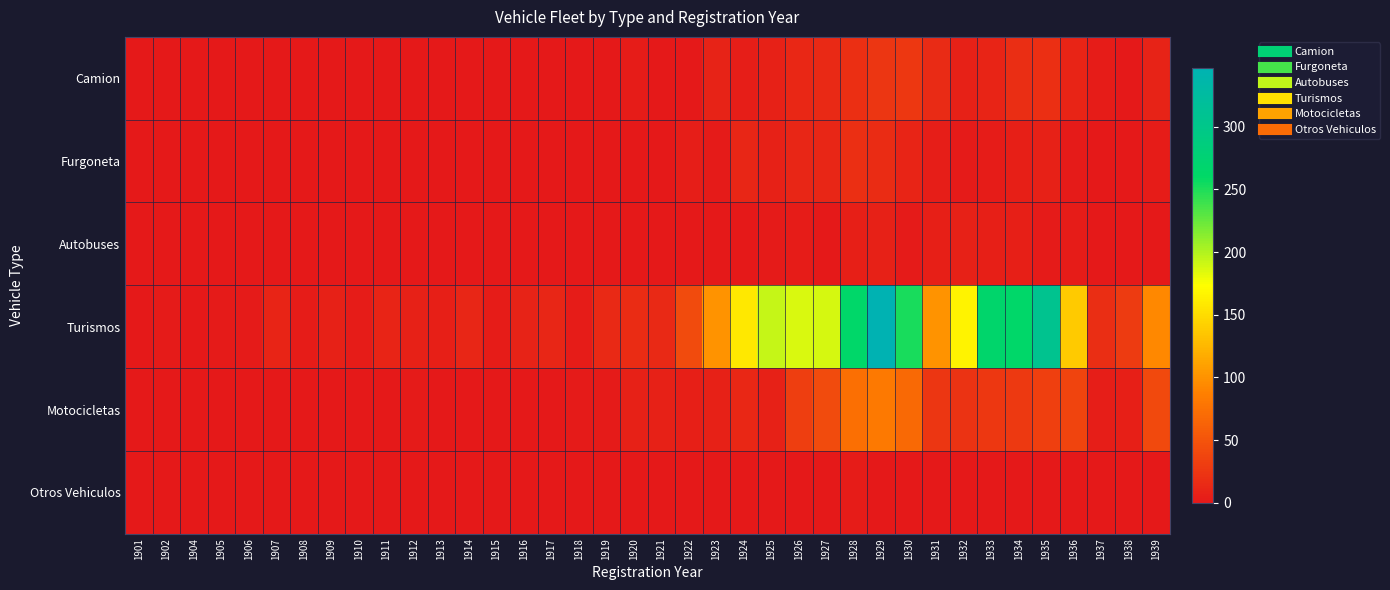

Reading left to right, what are all the values shown in this chart?

Camion: 1901=0	1902=1	1904=0	1905=0	1906=0	1907=0	1908=1	1909=1	1910=0	1911=0	1912=0	1913=0	1914=0	1915=1	1916=0	1917=0	1918=0	1919=1	1920=4	1921=0	1922=1	1923=9	1924=5	1925=7	1926=13	1927=14	1928=20	1929=25	1930=26	1931=15	1932=7	1933=10	1934=18	1935=20	1936=10	1937=4	1938=1	1939=9
Furgoneta: 1901=0	1902=0	1904=0	1905=0	1906=1	1907=0	1908=0	1909=1	1910=0	1911=1	1912=0	1913=1	1914=0	1915=0	1916=0	1917=0	1918=0	1919=1	1920=0	1921=0	1922=5	1923=2	1924=11	1925=8	1926=11	1927=12	1928=19	1929=17	1930=10	1931=5	1932=2	1933=3	1934=6	1935=8	1936=2	1937=0	1938=1	1939=3
Autobuses: 1901=0	1902=0	1904=0	1905=0	1906=0	1907=0	1908=0	1909=1	1910=0	1911=0	1912=0	1913=0	1914=0	1915=0	1916=1	1917=1	1918=0	1919=1	1920=0	1921=0	1922=0	1923=1	1924=0	1925=2	1926=3	1927=1	1928=6	1929=8	1930=2	1931=6	1932=7	1933=6	1934=6	1935=2	1936=4	1937=0	1938=1	1939=1
Turismos: 1901=1	1902=2	1904=1	1905=2	1906=2	1907=10	1908=4	1909=7	1910=3	1911=10	1912=7	1913=6	1914=11	1915=4	1916=9	1917=11	1918=4	1919=14	1920=17	1921=14	1922=43	1923=101	1924=158	1925=193	1926=186	1927=188	1928=264	1929=347	1930=251	1931=101	1932=166	1933=266	1934=263	1935=307	1936=137	1937=18	1938=29	1939=93
Motocicletas: 1901=0	1902=0	1904=0	1905=1	1906=1	1907=0	1908=0	1909=0	1910=0	1911=1	1912=2	1913=0	1914=1	1915=1	1916=1	1917=1	1918=2	1919=2	1920=7	1921=7	1922=6	1923=7	1924=13	1925=8	1926=32	1927=43	1928=74	1929=82	1930=68	1931=25	1932=23	1933=27	1934=28	1935=33	1936=37	1937=5	1938=6	1939=41
Otros Vehiculos: 1901=0	1902=0	1904=0	1905=0	1906=0	1907=0	1908=0	1909=0	1910=0	1911=0	1912=0	1913=0	1914=0	1915=0	1916=0	1917=0	1918=0	1919=0	1920=0	1921=0	1922=0	1923=0	1924=0	1925=0	1926=0	1927=0	1928=3	1929=1	1930=0	1931=1	1932=0	1933=0	1934=1	1935=0	1936=0	1937=1	1938=1	1939=0